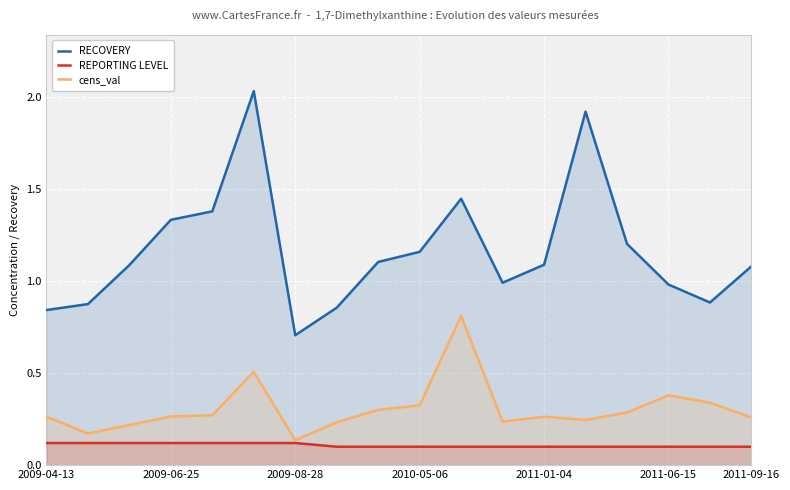

What is the smallest value displayed?

0.1